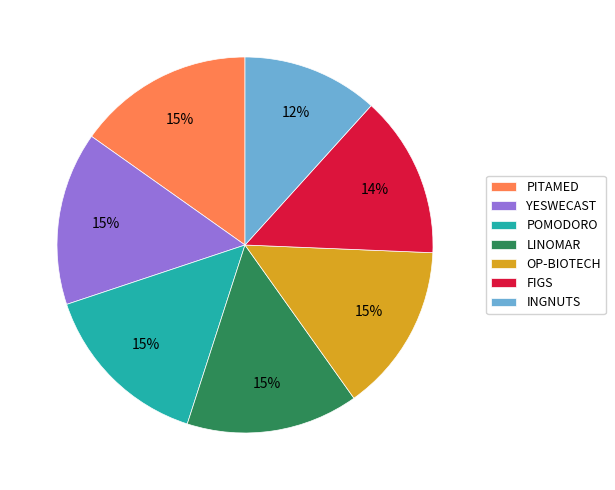

Combined, do OP-BIOTECH and YESWECAST account for over 50%?

No